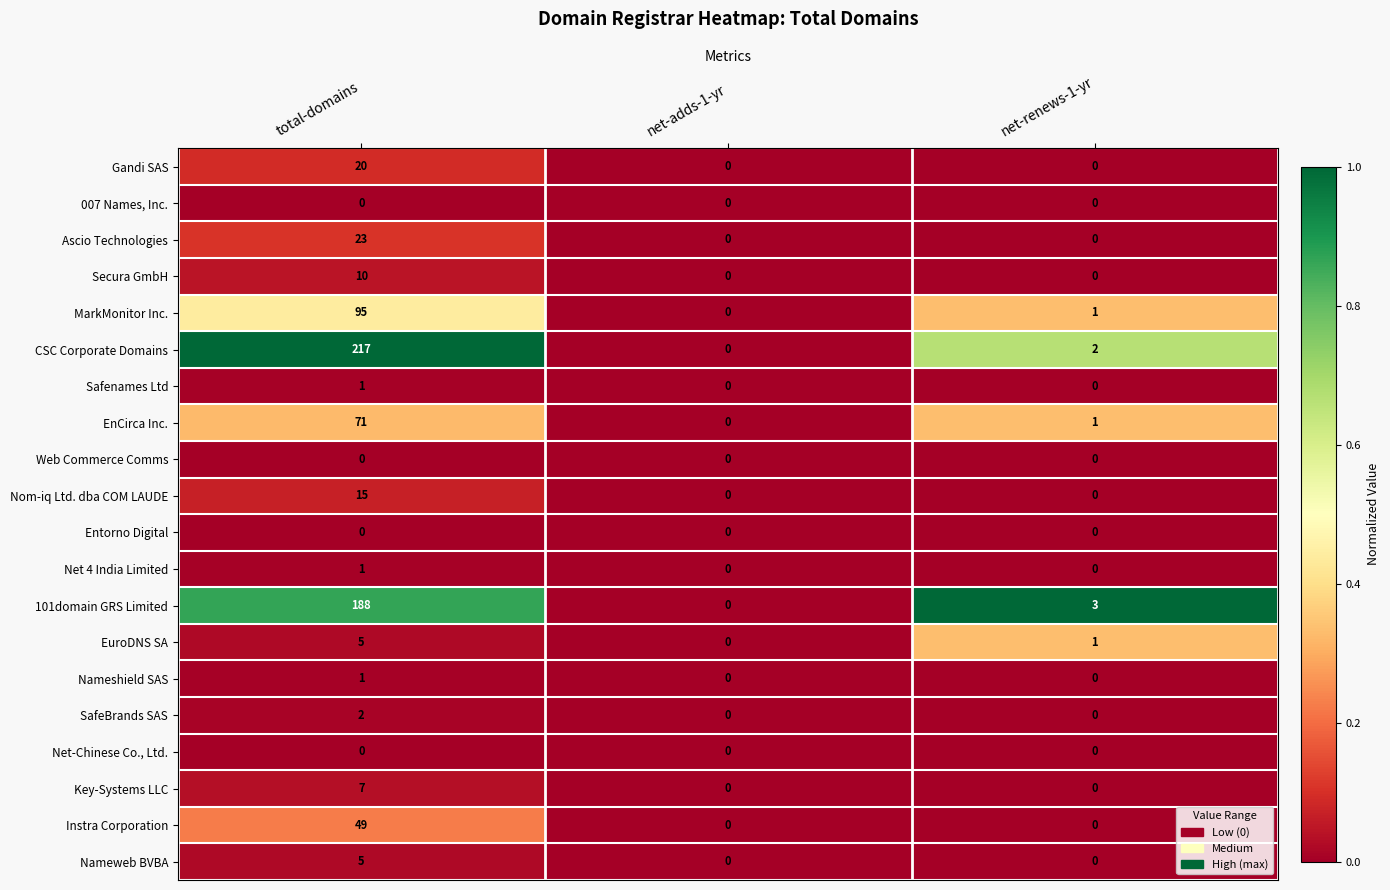

Which series changed the most between total-domains and net-adds-1-yr?

CSC Corporate Domains